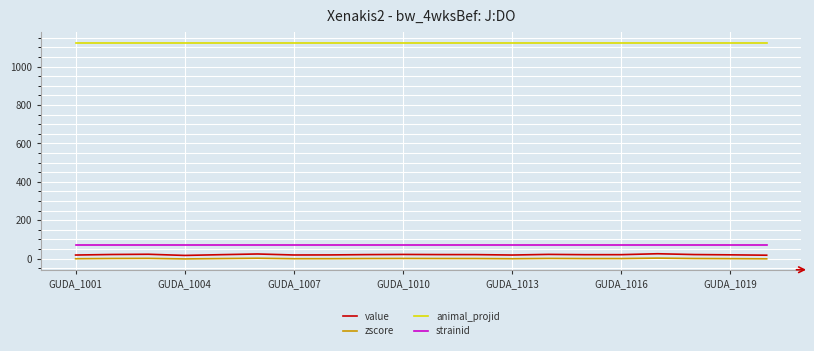

How many categories are shown in the chart?

20